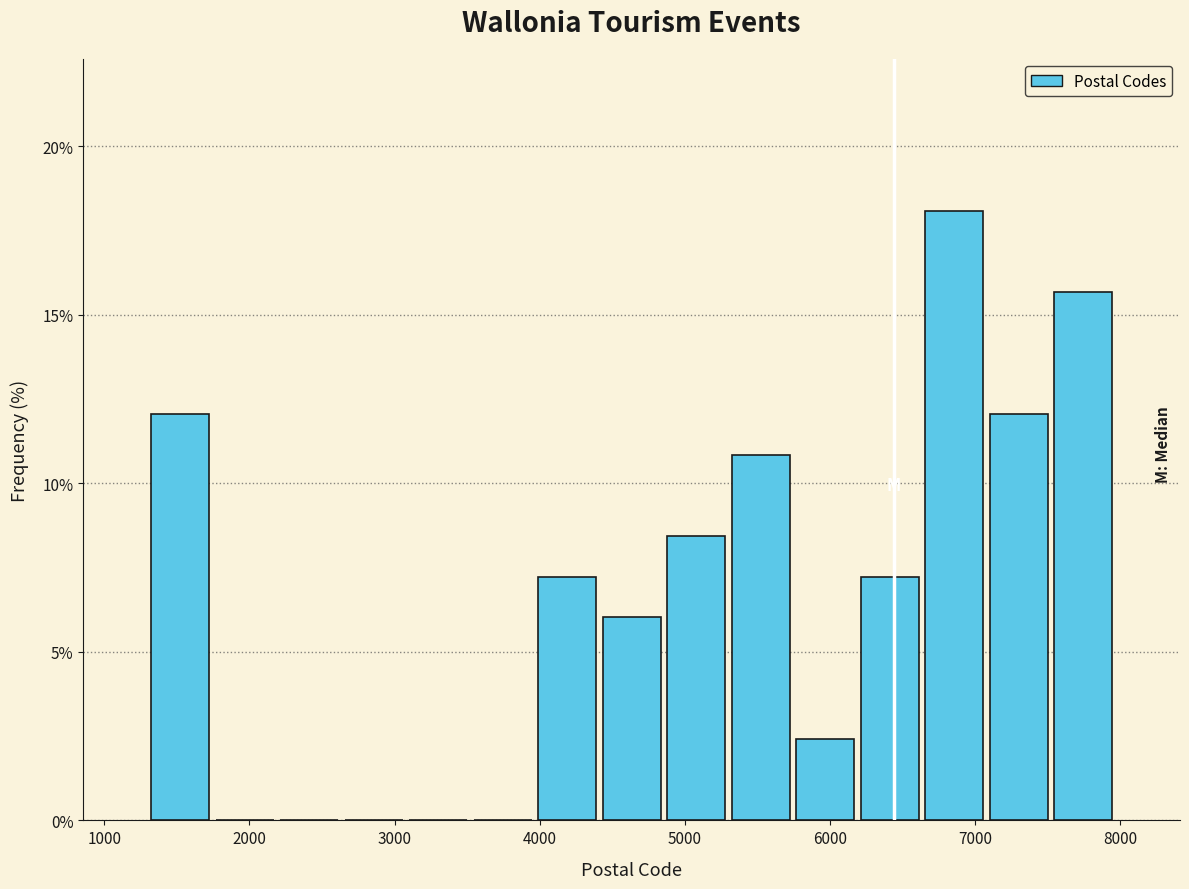

What is the height of the bar covering 5300 to 5700 on the x-axis? Neither the bar edges nor the heights are printed on the chart, so give them approximately, as read against the axes.

11.0